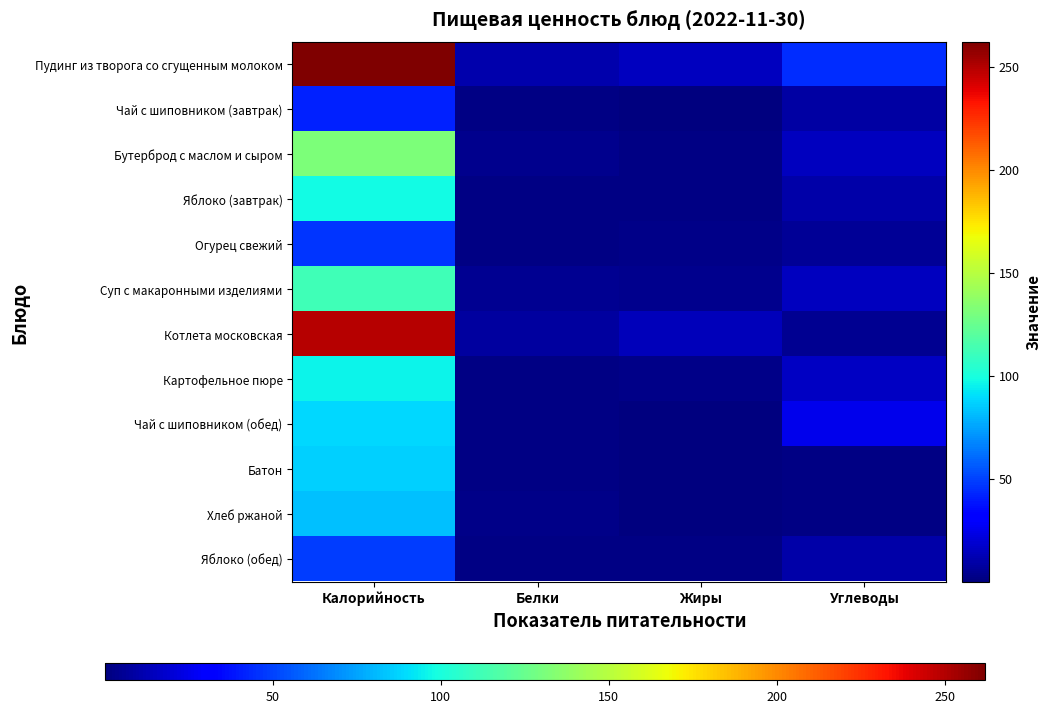

What is the spread (max minus min) of values at Калорийность?

220.0